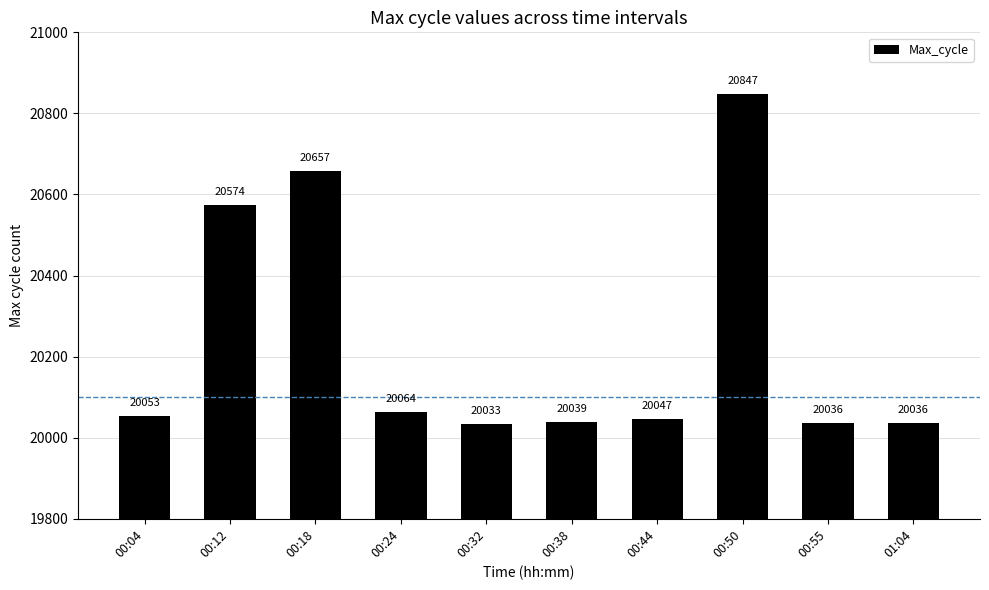

Which has a higher value, 00:50 or 00:04?

00:50